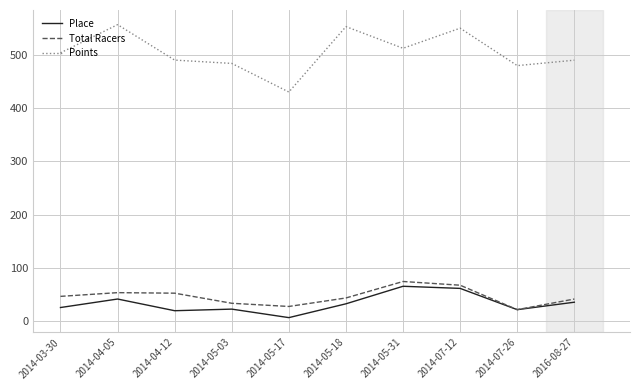

True or false: Place and Points cross at least once.

False